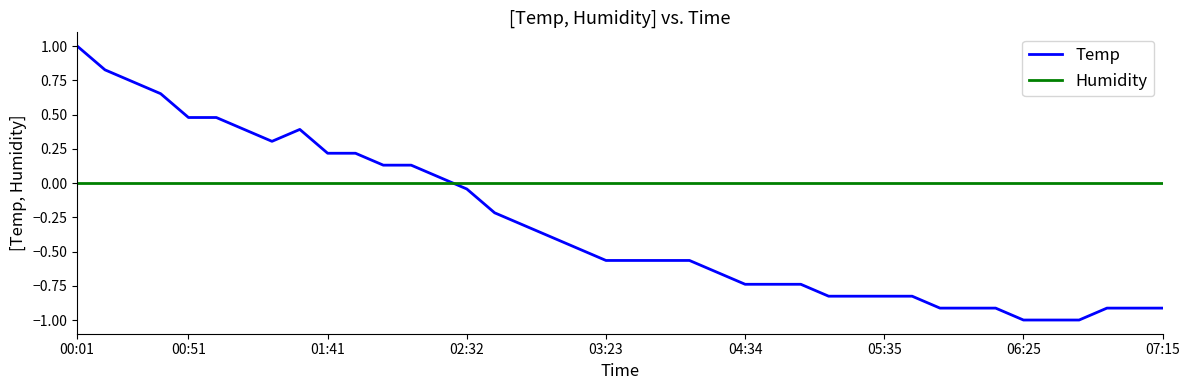

What is the difference between the maximum and minimum values in the Temp series?

2.0